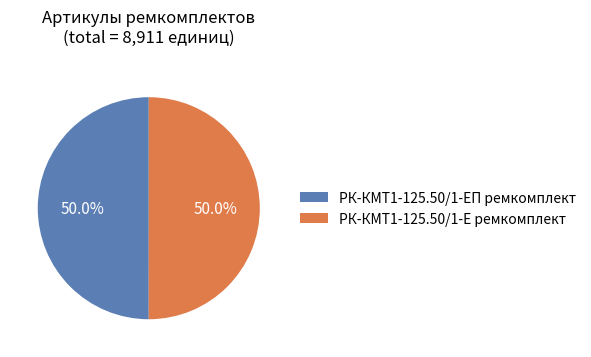

How many slices are in this pie chart?

2